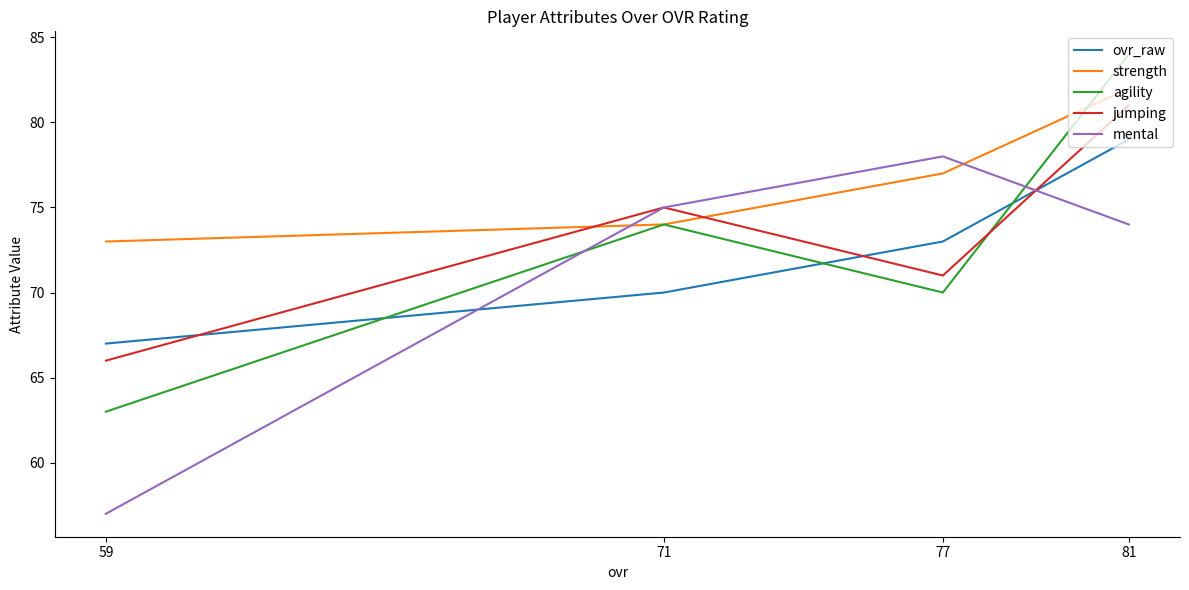

Read the jumping value at 81, to the nearest 10.

80